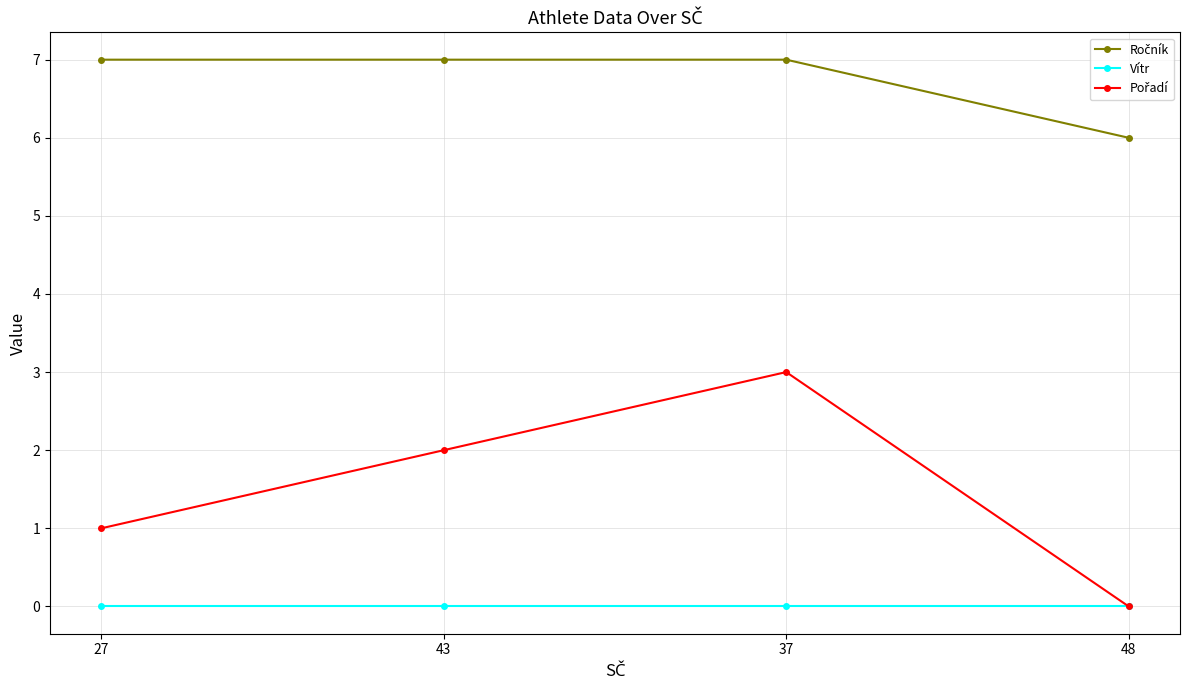

At how many categories does at least one series exceed 4?

4